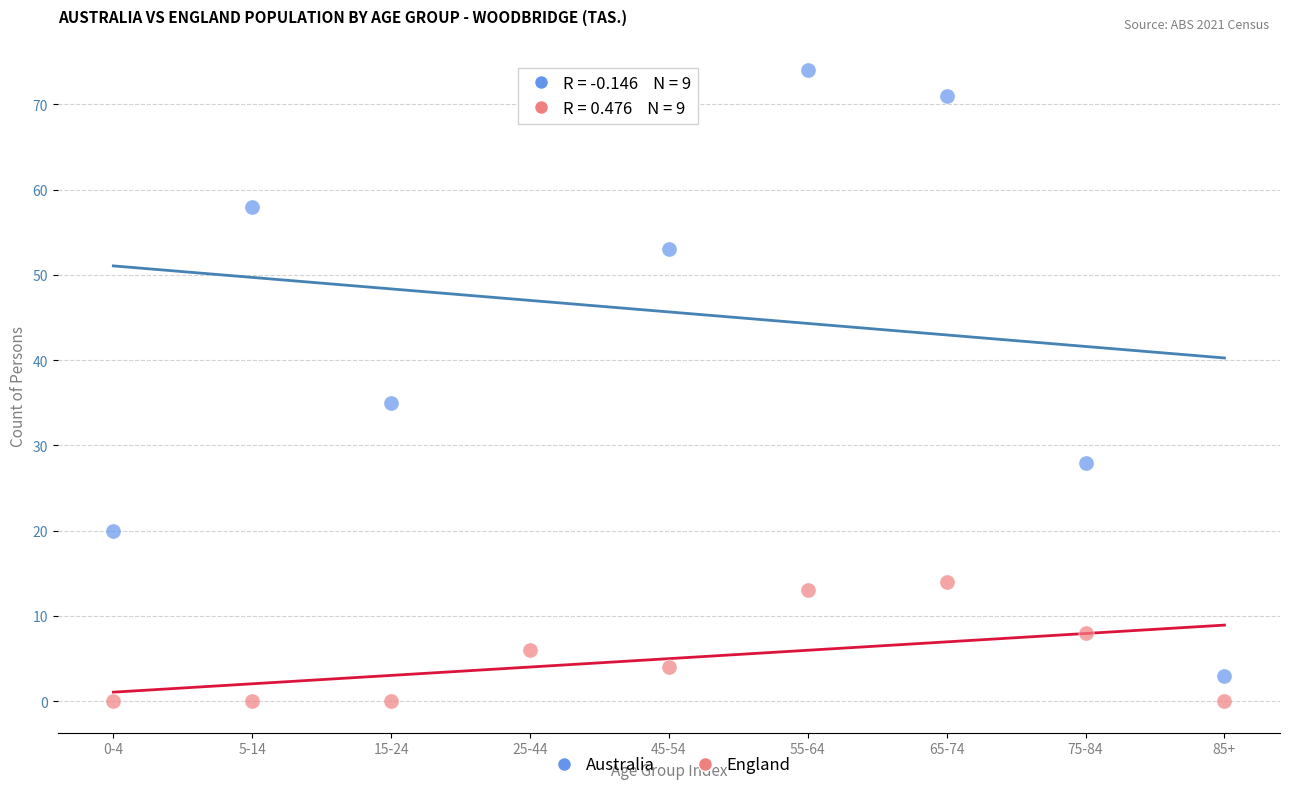

Across all series, what Y value is closest to 37?

35